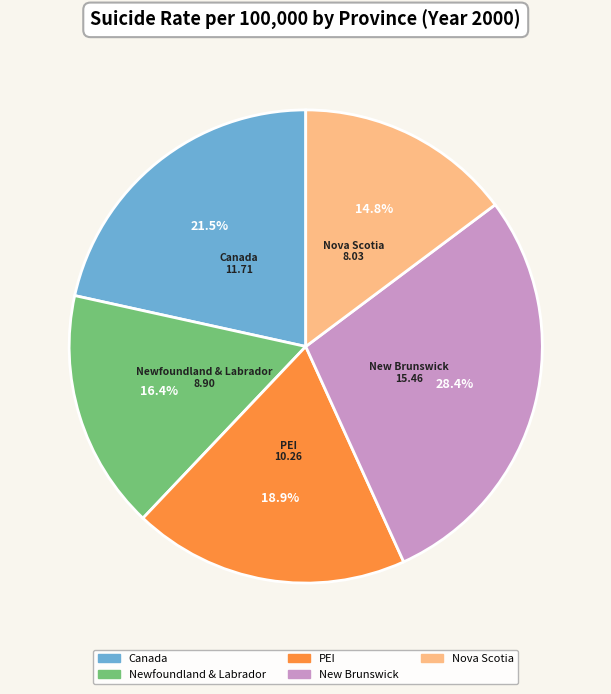

Approximately how many times larger is the value at Nova Scotia compared to New Brunswick?

0.5